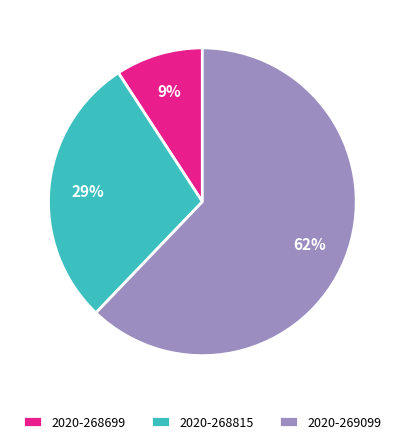

Which category has the biggest portion of the pie?

2020-269099